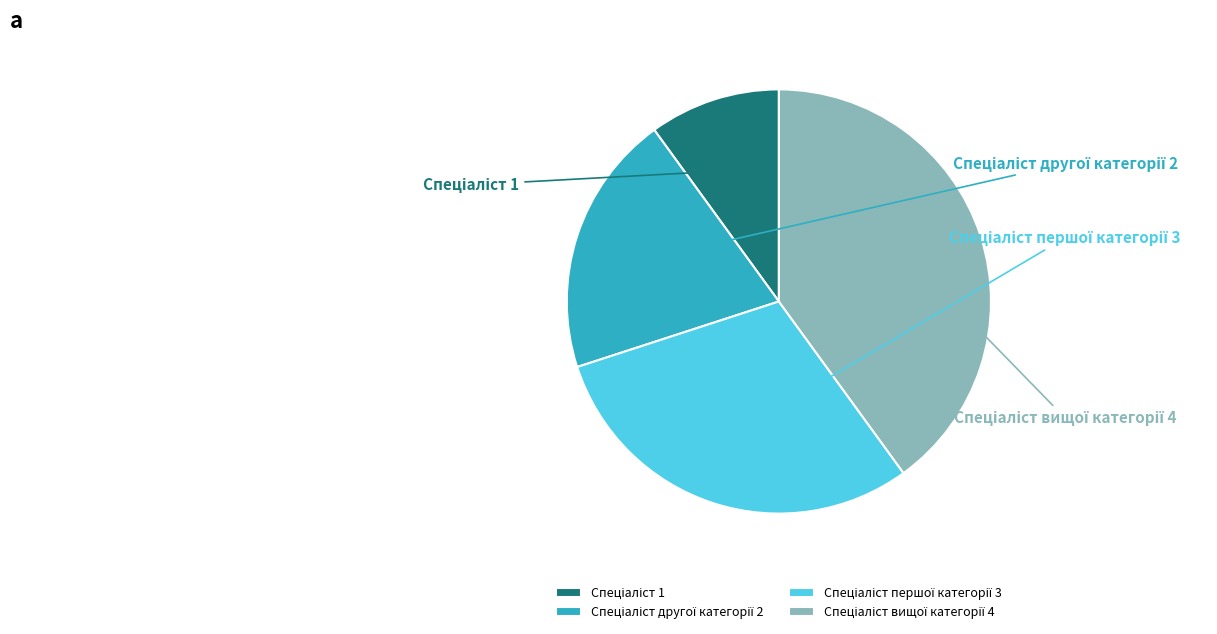

What portion of the pie excludes Спеціаліст вищої категорії?

60.0%